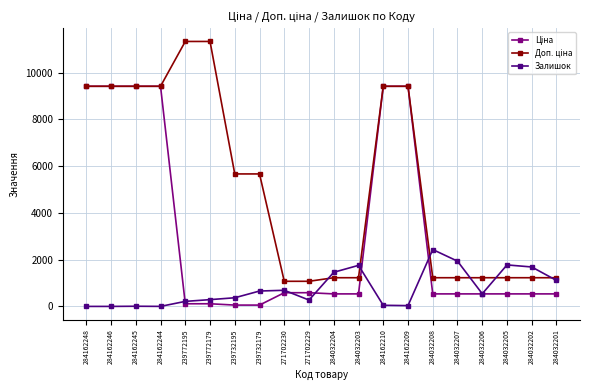

True or false: Залишок has a value of 1010.0 at 284032205.

False